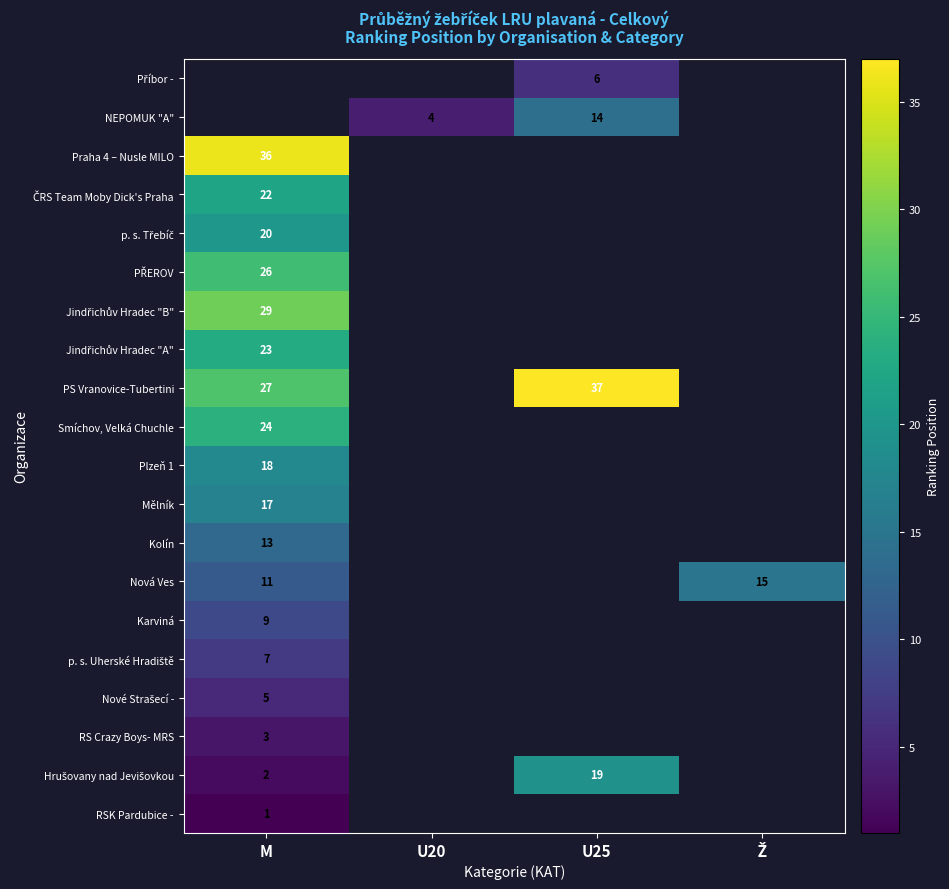

The Kolín series shows 13 at M. True or false?

True